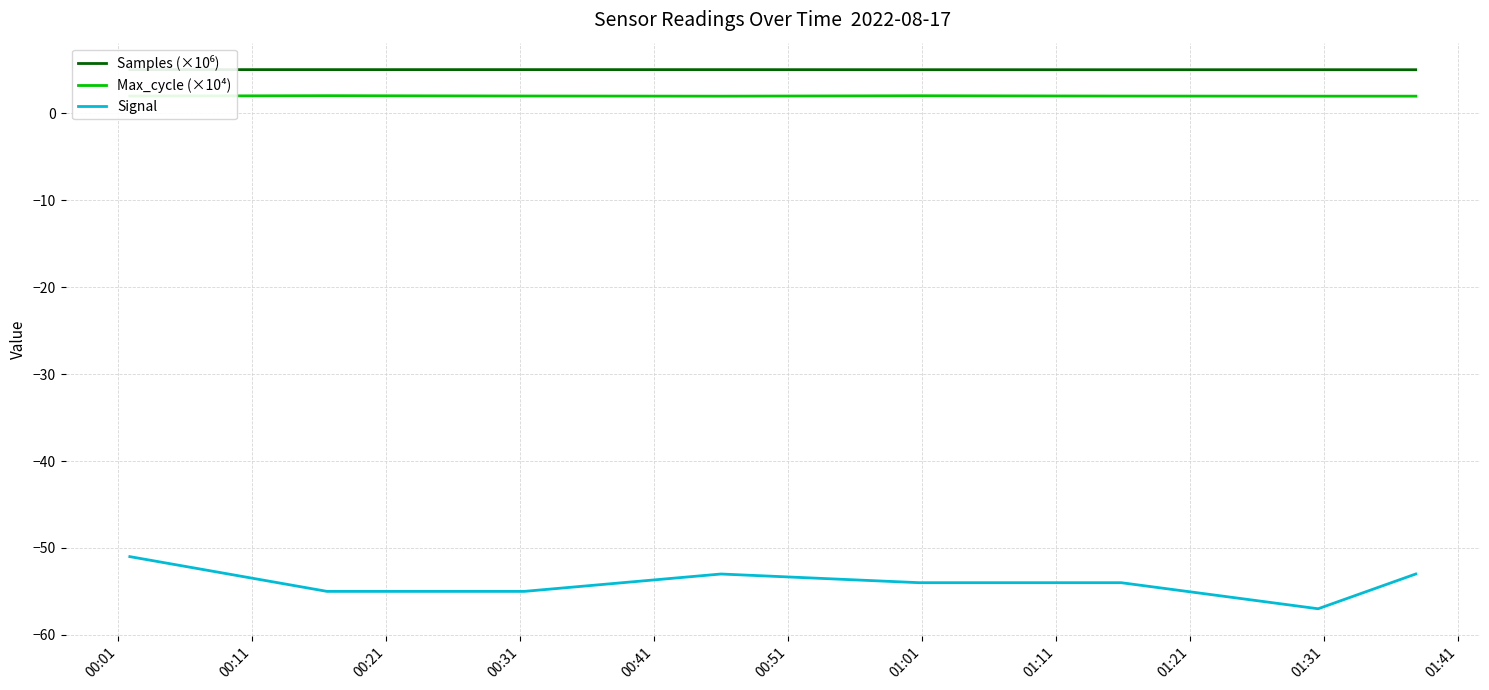

Which series has the largest range (max minus min)?

Signal